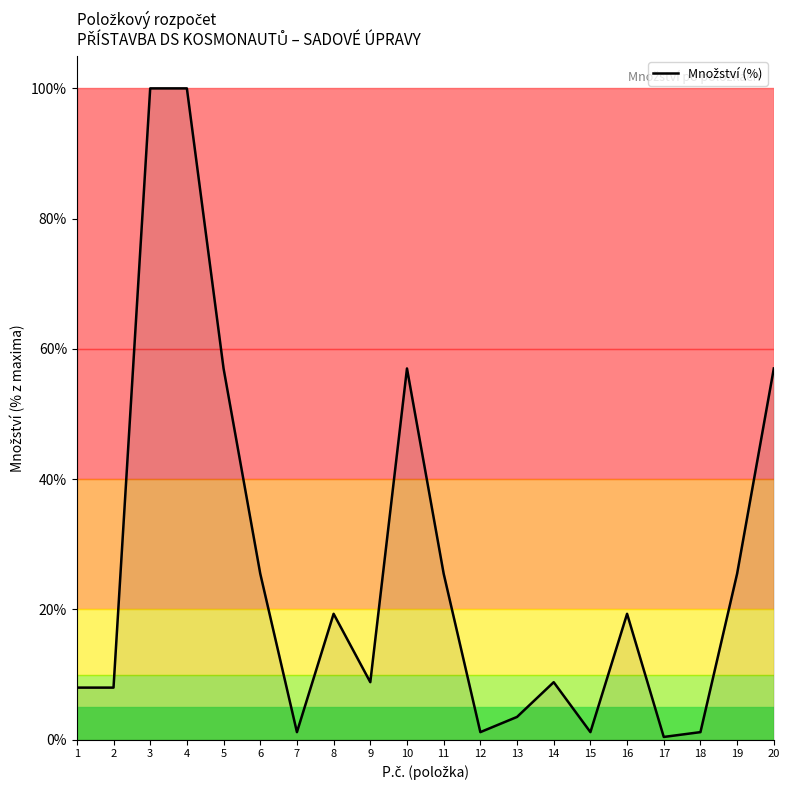

The chart shows a value of 12.0 at 16. True or false?

False